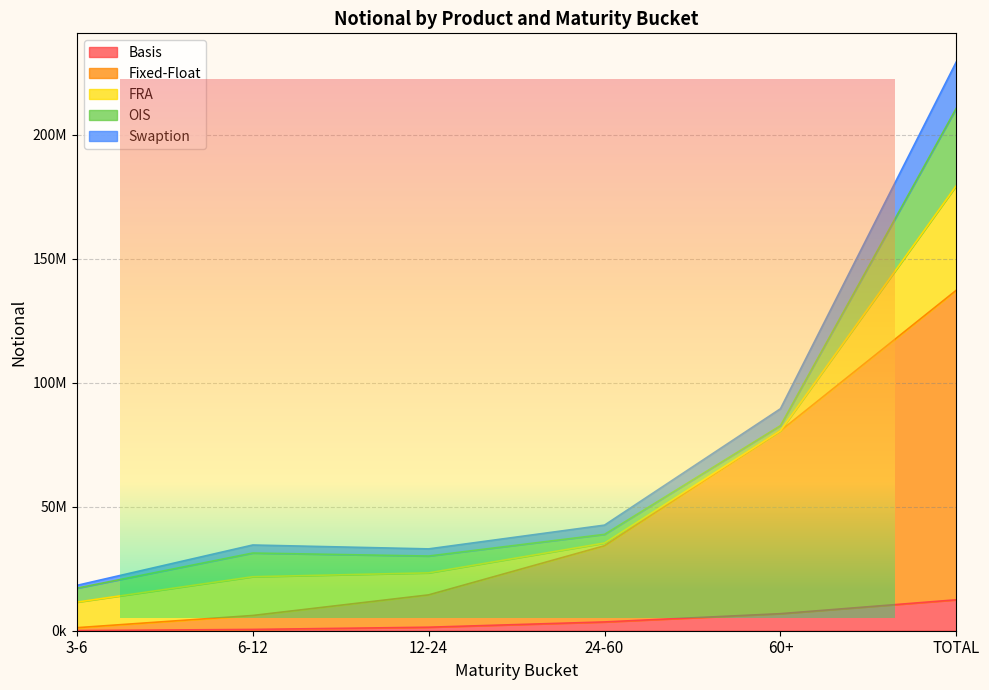

At how many categories does at least one series exceed 3167798?

6